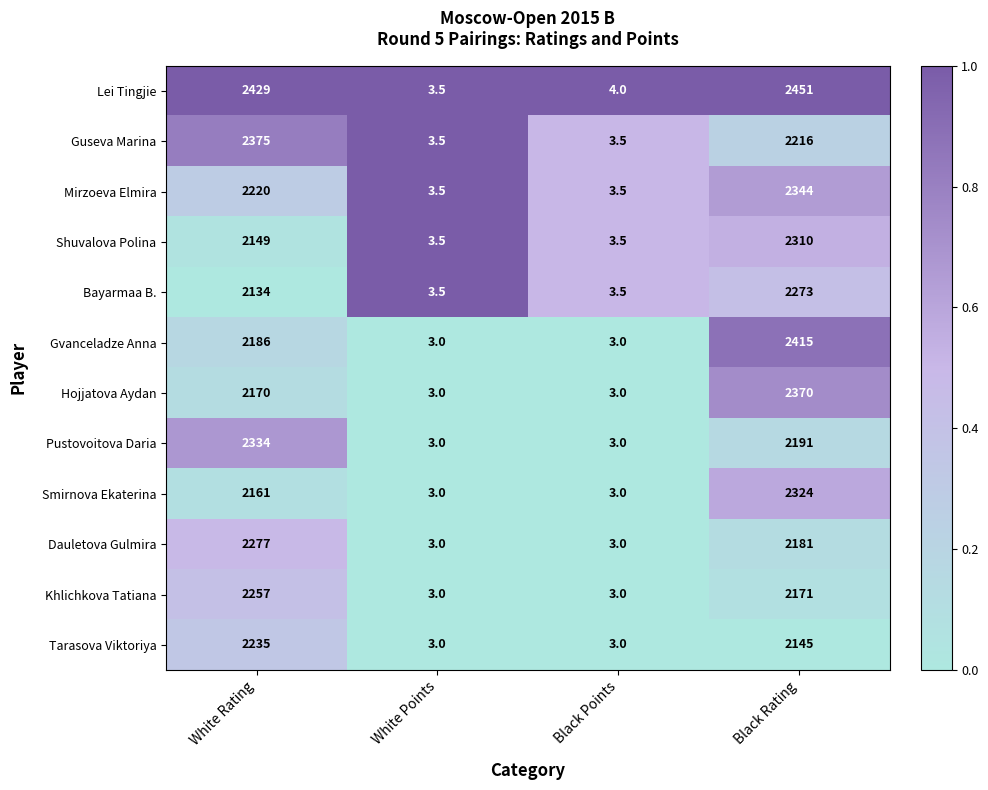

The Shuvalova Polina series shows 1.3 at Black Points. True or false?

False